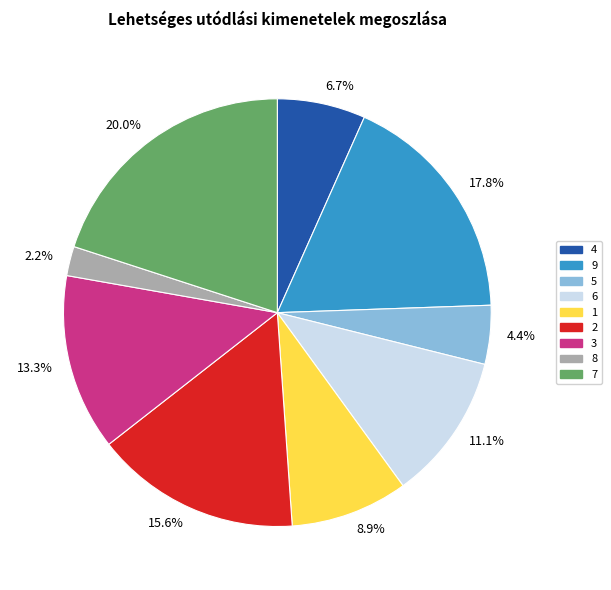

Which slice is the smallest?

8